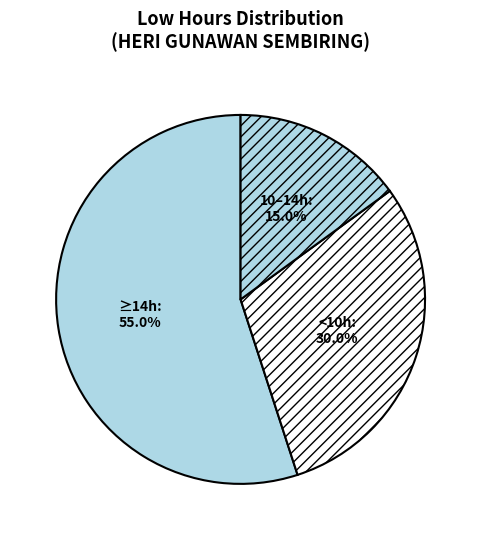

Rank the categories by value from highest to lowest.

≥14h, <10h, 10–14h